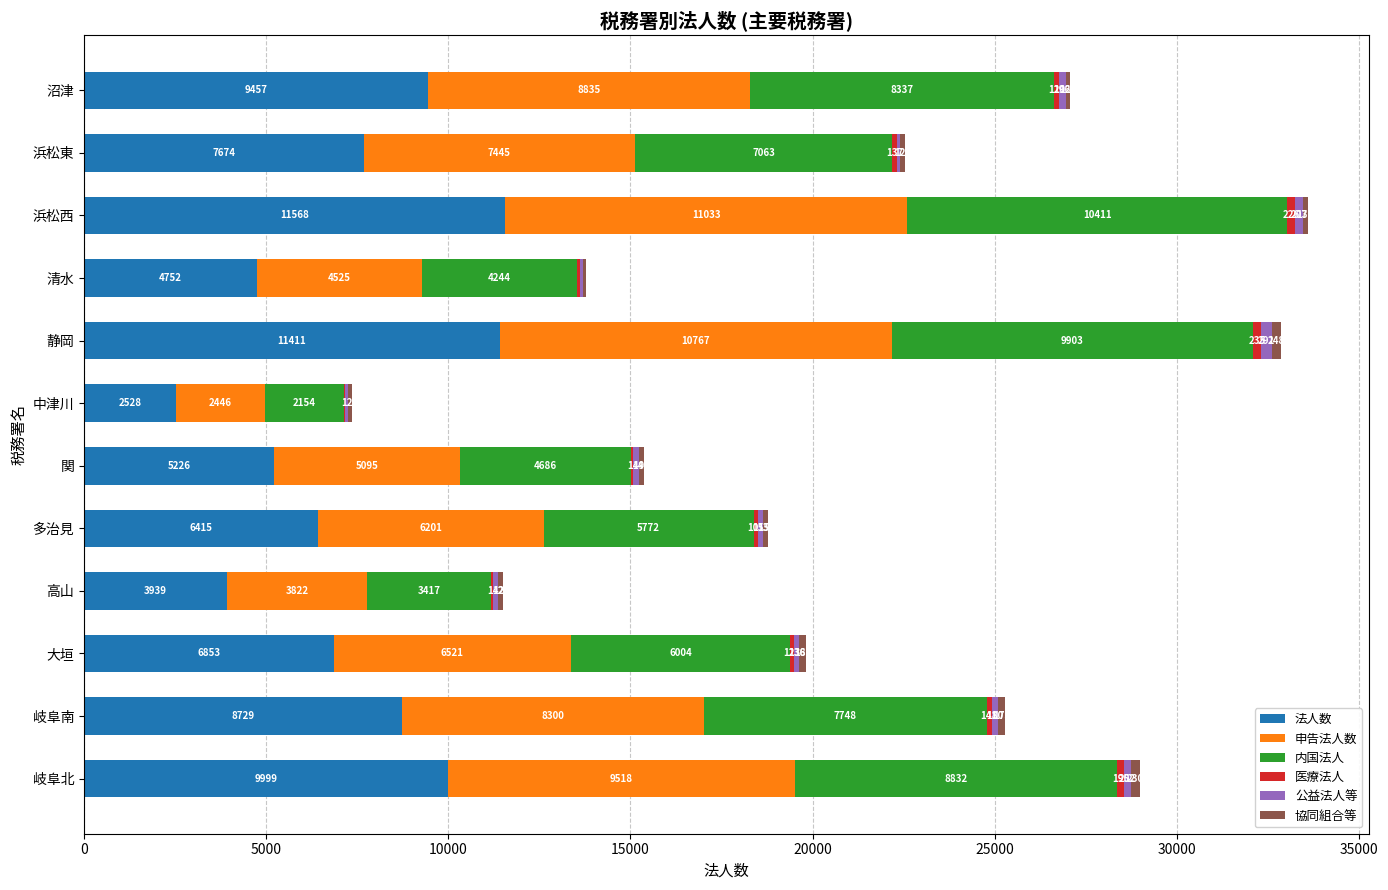

At which category is the sum across all series the highest?

浜松西